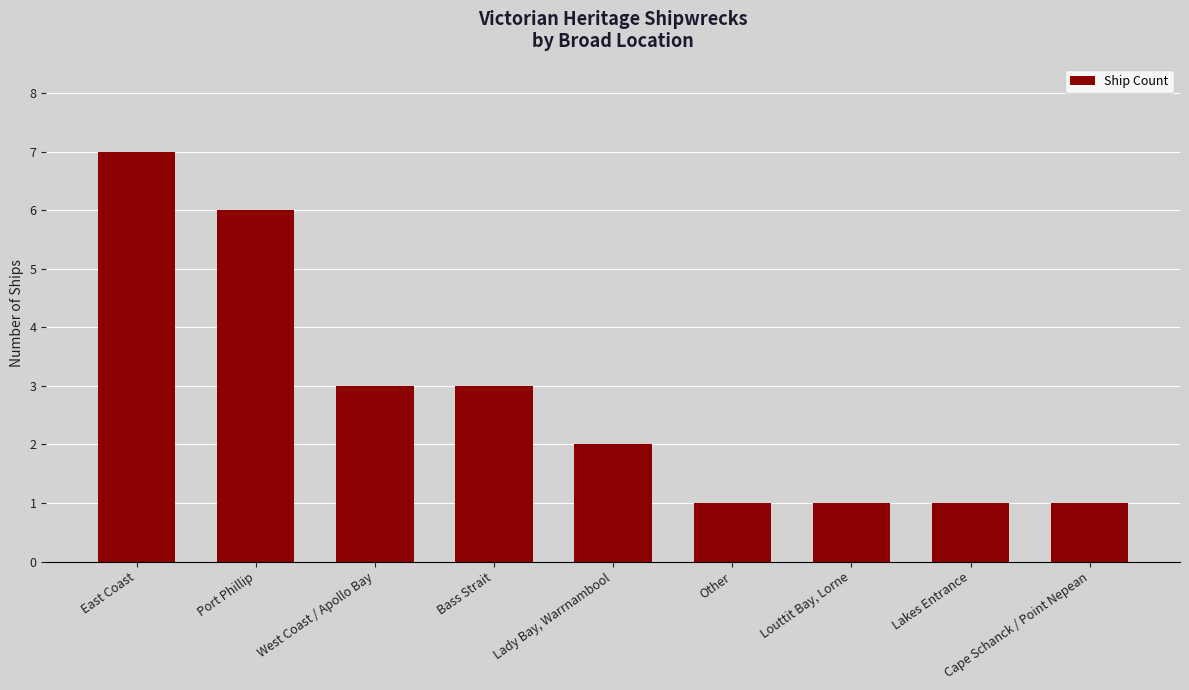

What value does the data have at West Coast / Apollo Bay?

3